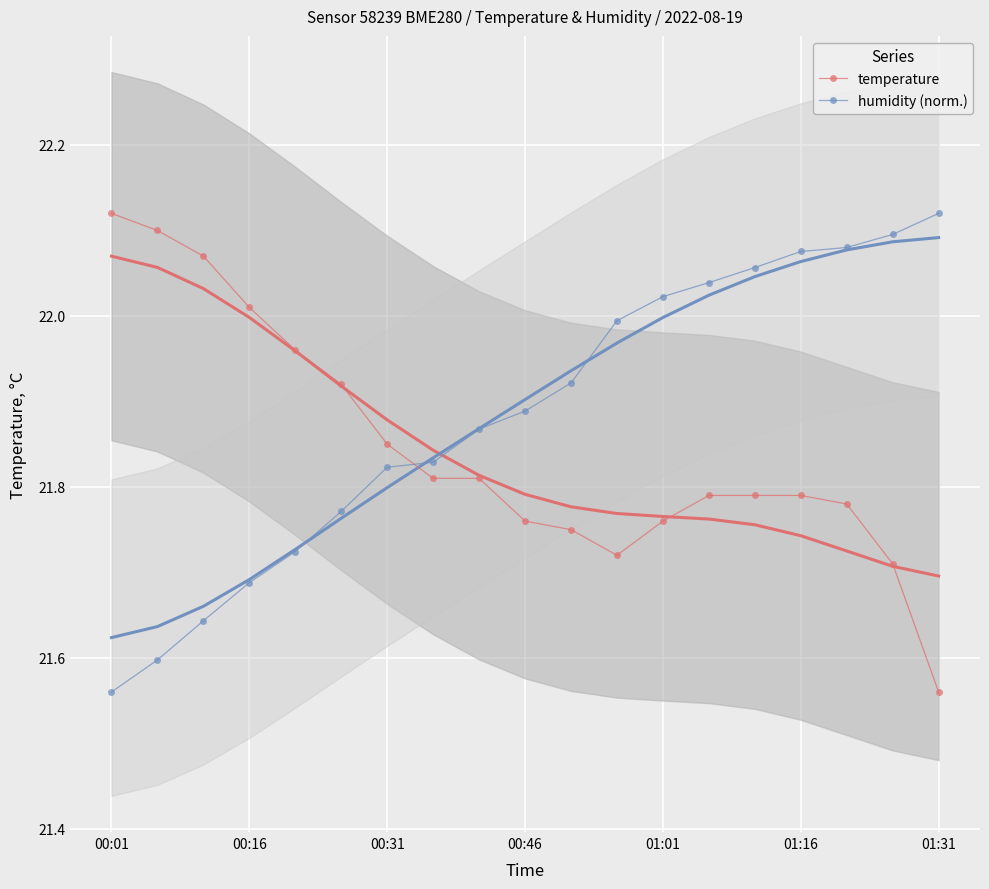

How many times do humidity (norm.) and temperature cross each other?

1